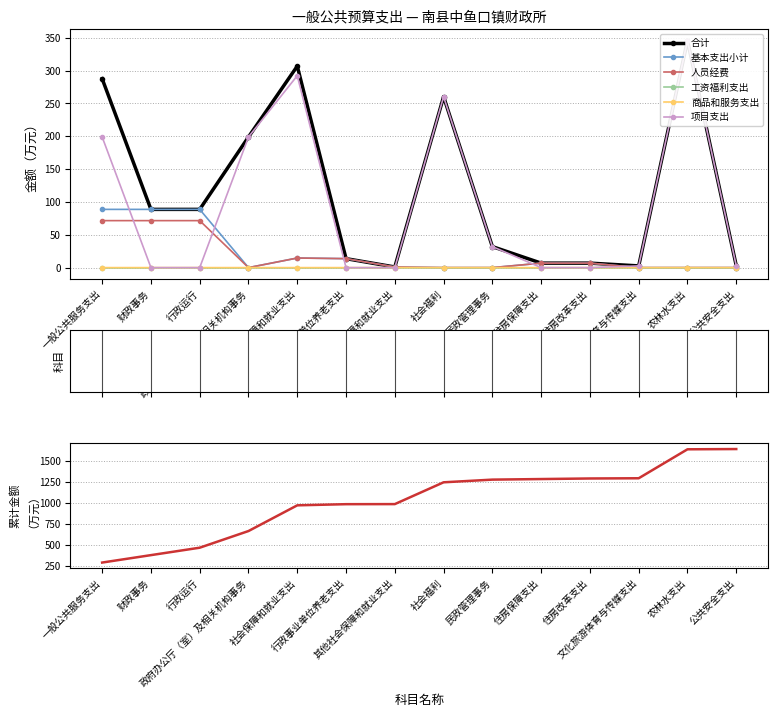

What is the value of the 基本支出小计 point at the 2nd from the left?

88.7